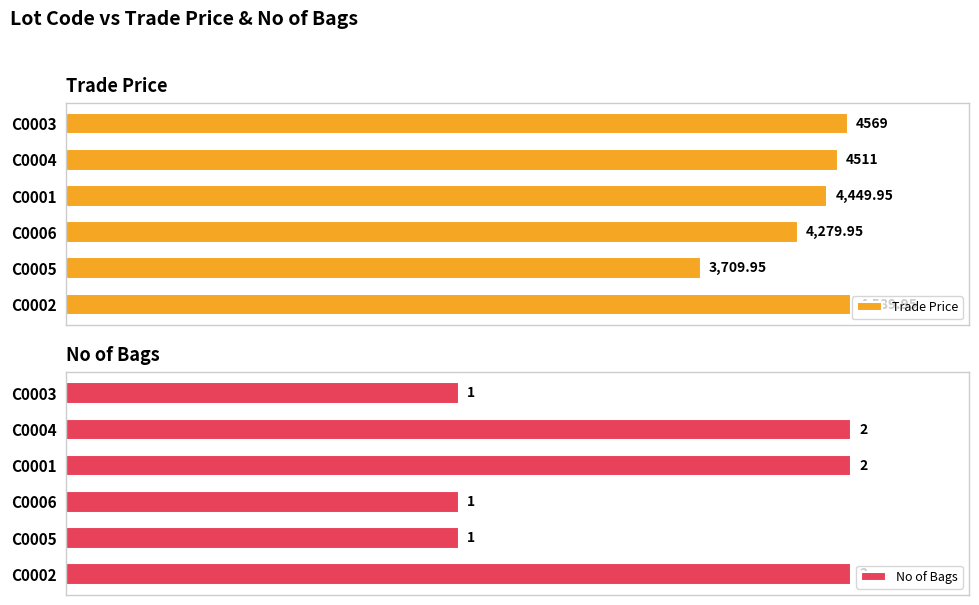

Rank the categories by Trade Price value from lowest to highest.

C0005, C0006, C0001, C0004, C0003, C0002